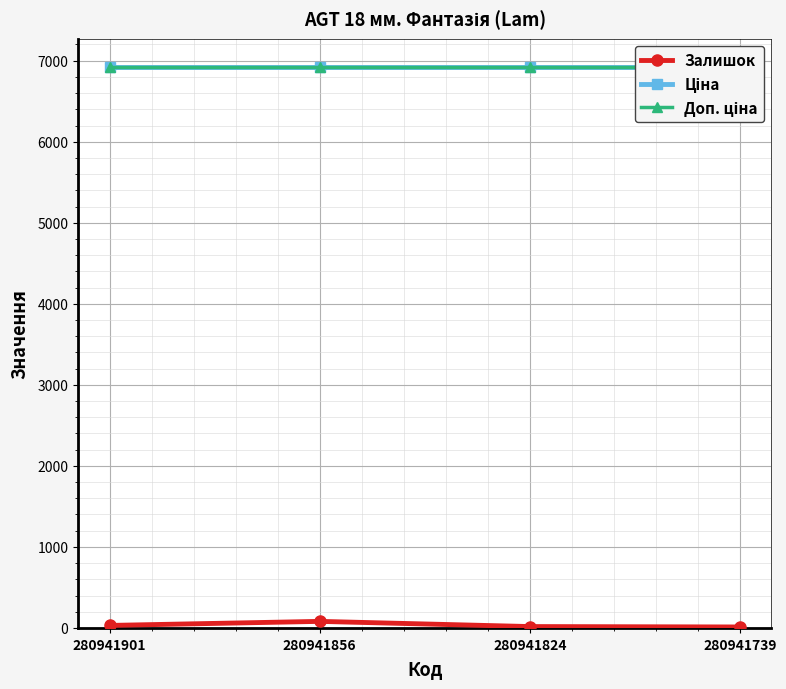

Reading right to left, transcribe all the data shown in this chart.

Залишок: 280941739=12.0	280941824=17.0	280941856=81.0	280941901=31.0
Ціна: 280941739=6925.7	280941824=6925.7	280941856=6925.7	280941901=6925.7
Доп. ціна: 280941739=6925.7	280941824=6925.7	280941856=6925.7	280941901=6925.7